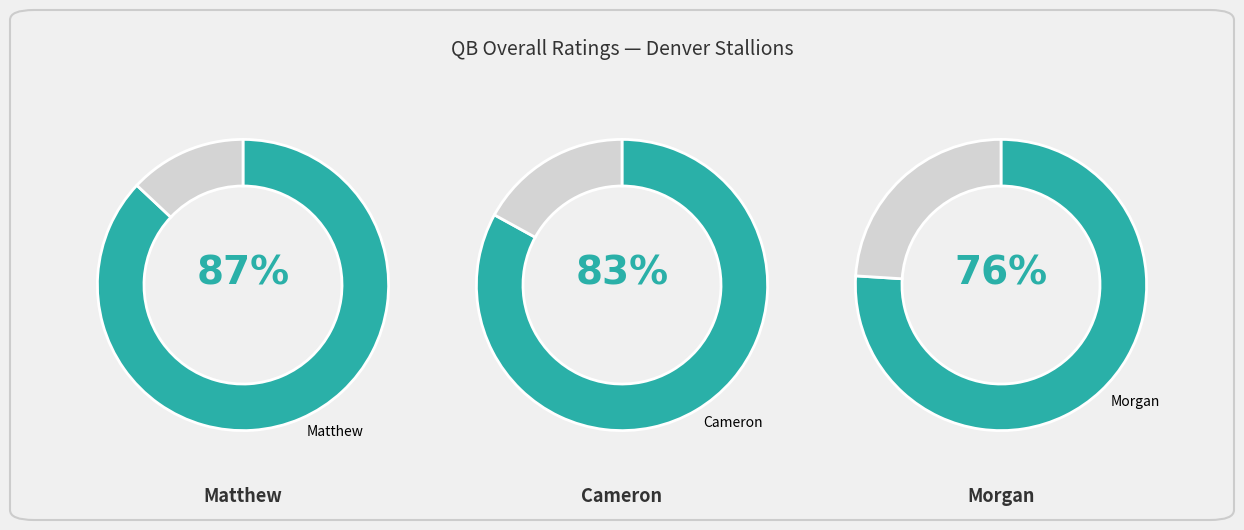

Which has a higher value, Matthew or Cameron?

Matthew